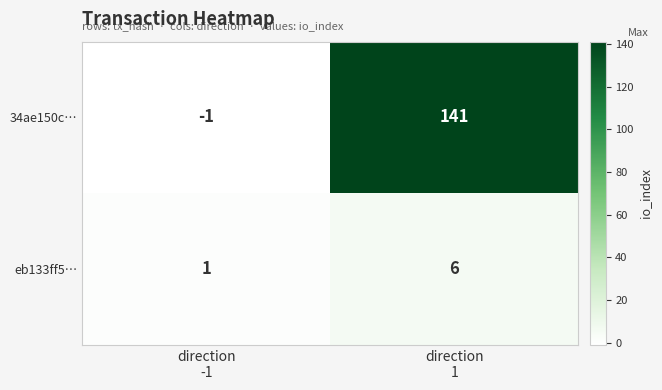

Which series changed the most between direction
-1 and direction
1?

34ae150c…